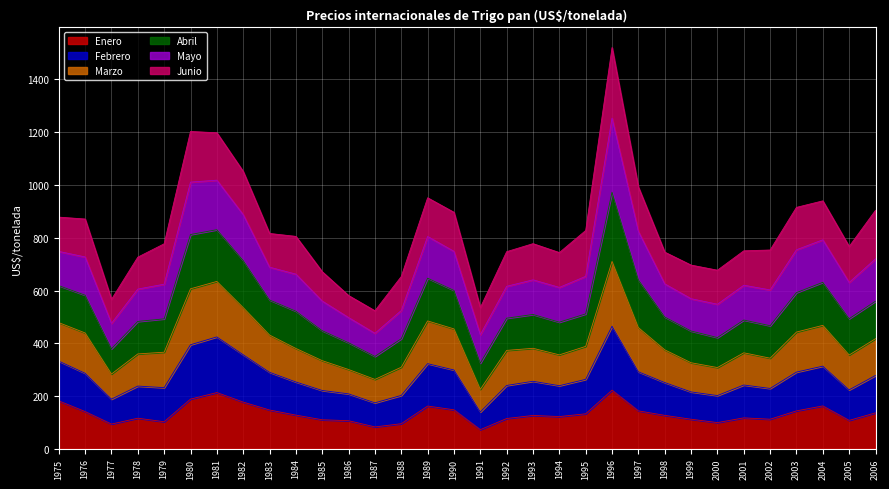

Which series changed the most between 1978 and 1997?

Abril